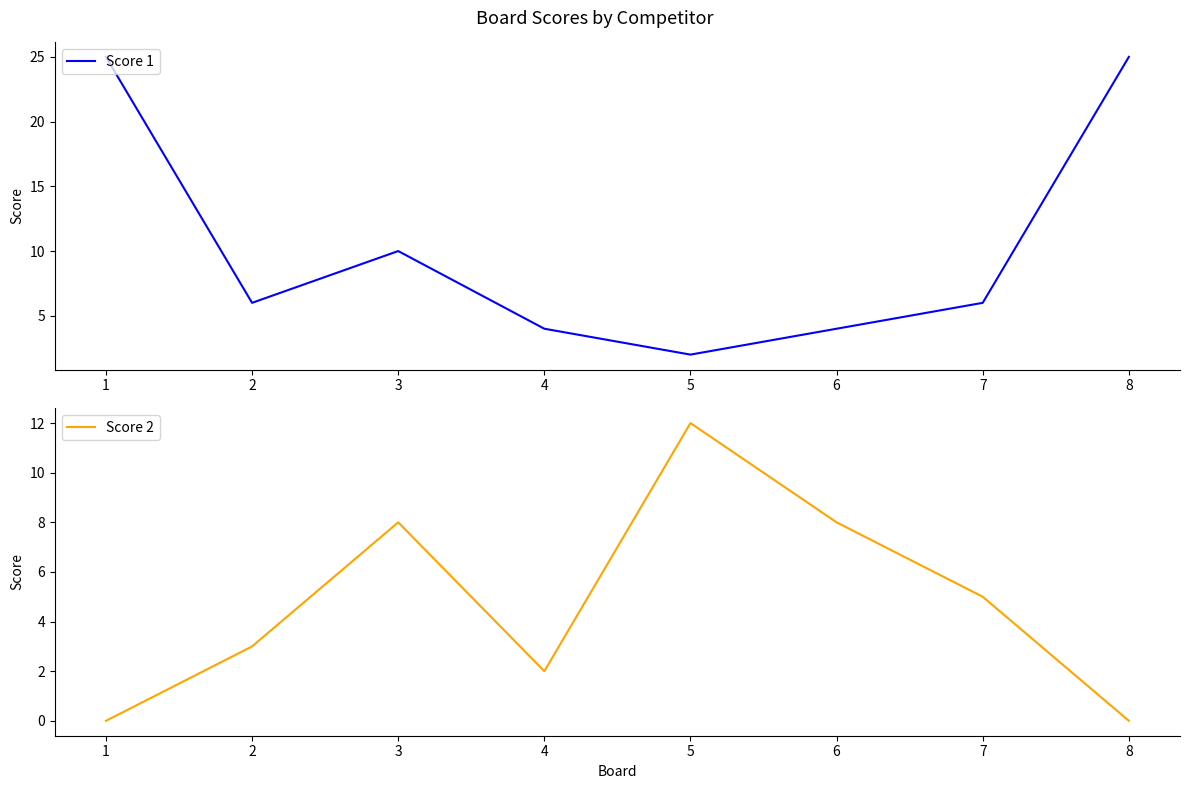

Rank the series by their average value, from lowest to highest.

Score 2, Score 1